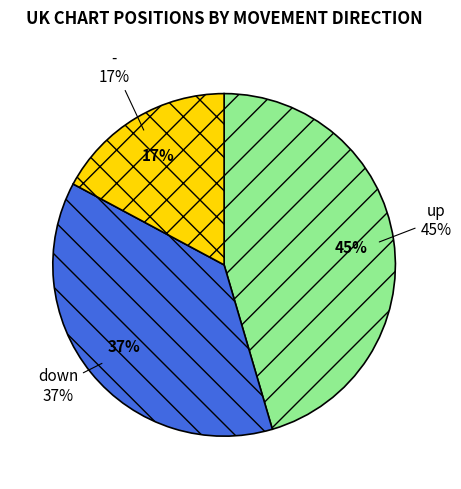

How many segments does this pie chart have?

3